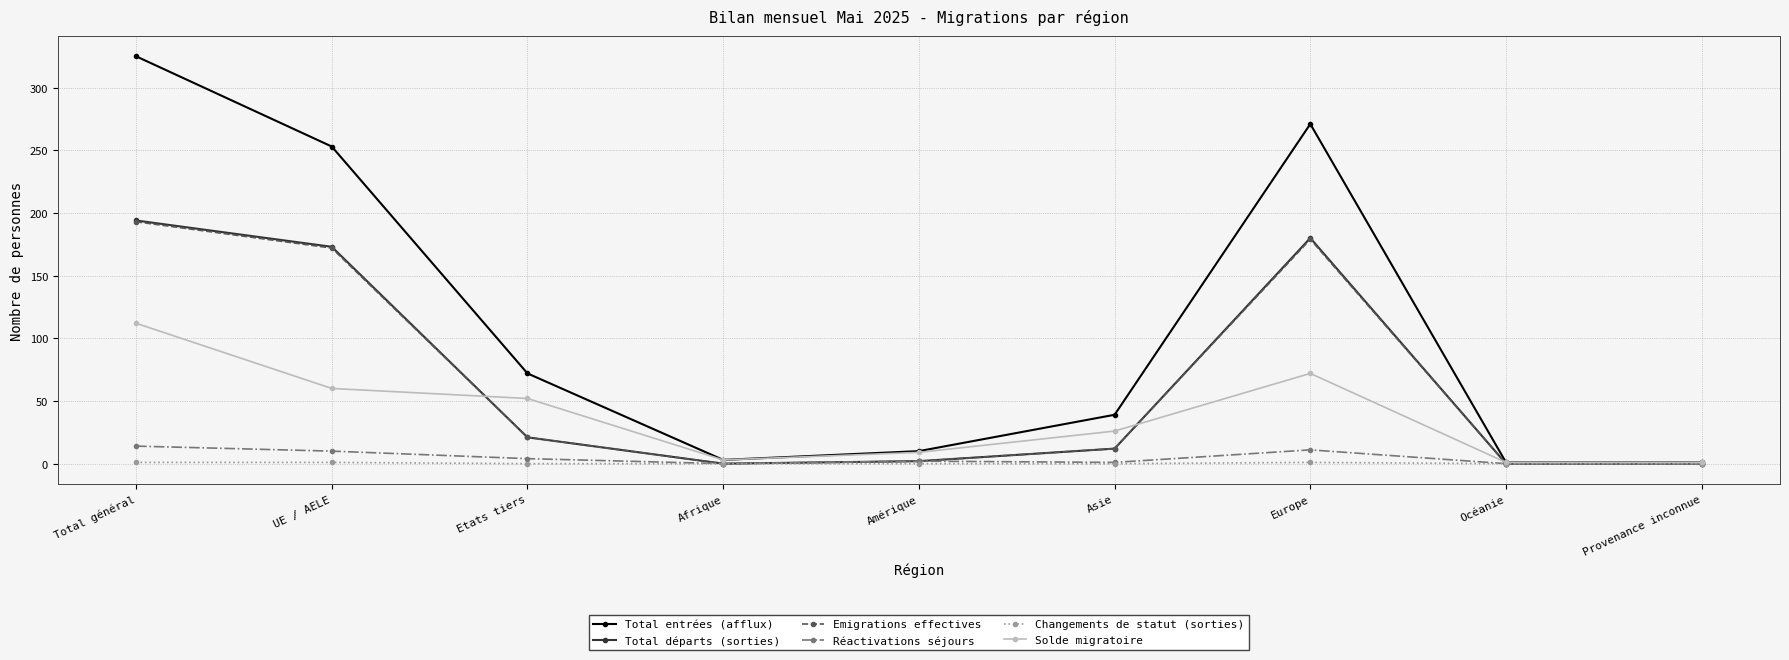

What is the difference between the maximum and minimum values in the Total entrées (afflux) series?

324